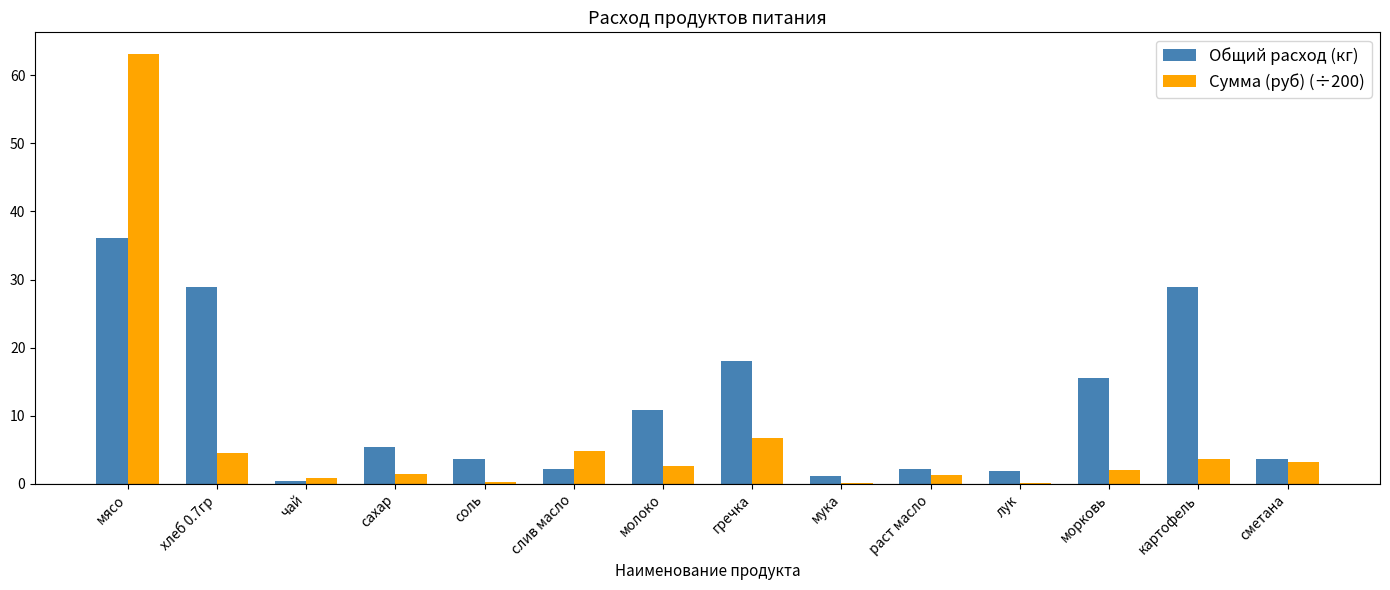

What is the total value across all series at мясо?

99.3